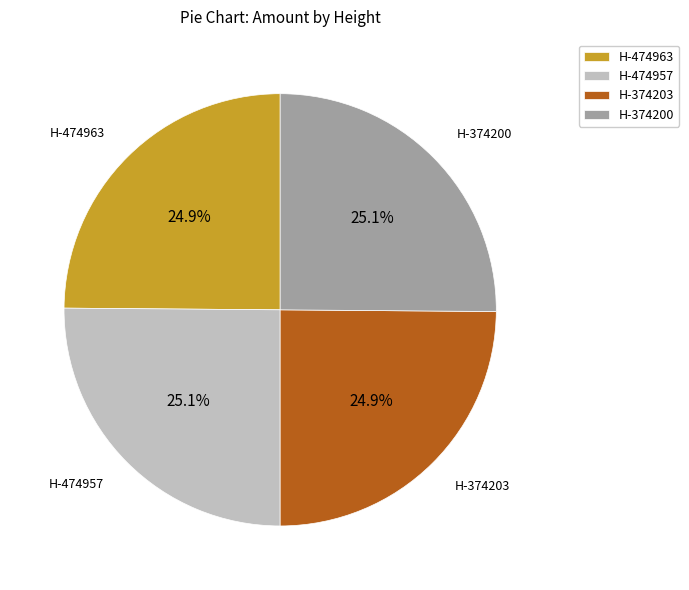

To the nearest percent, what is the average slice percentage?

25%